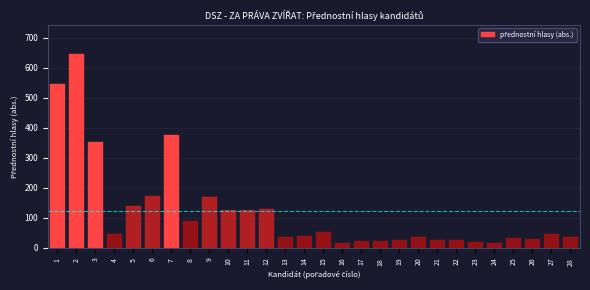

Approximately how many times larger is the value at 3 compared to 26?

11.4